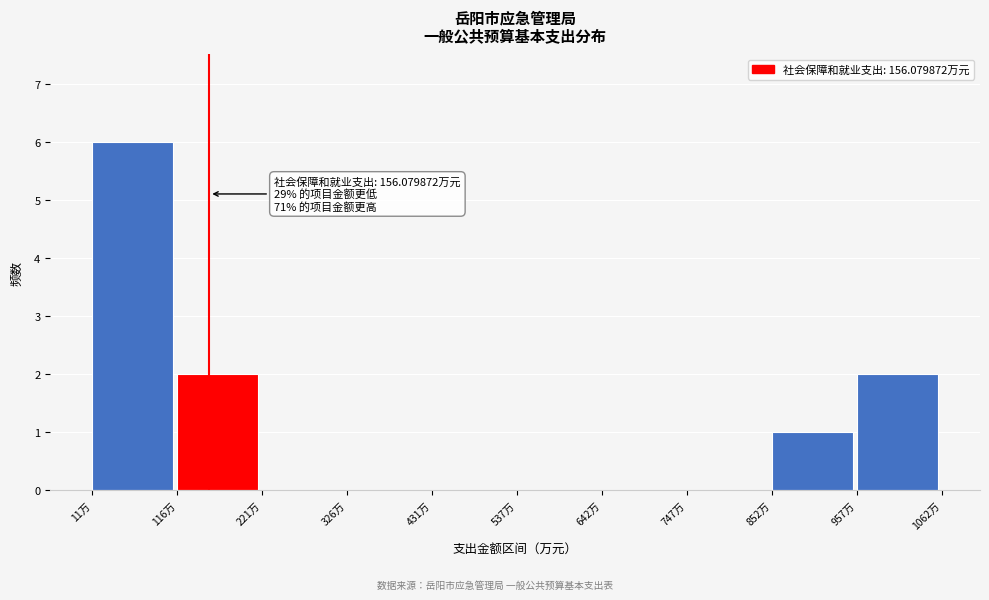

Which range on the x-axis has the tallest bar?

20 to 120